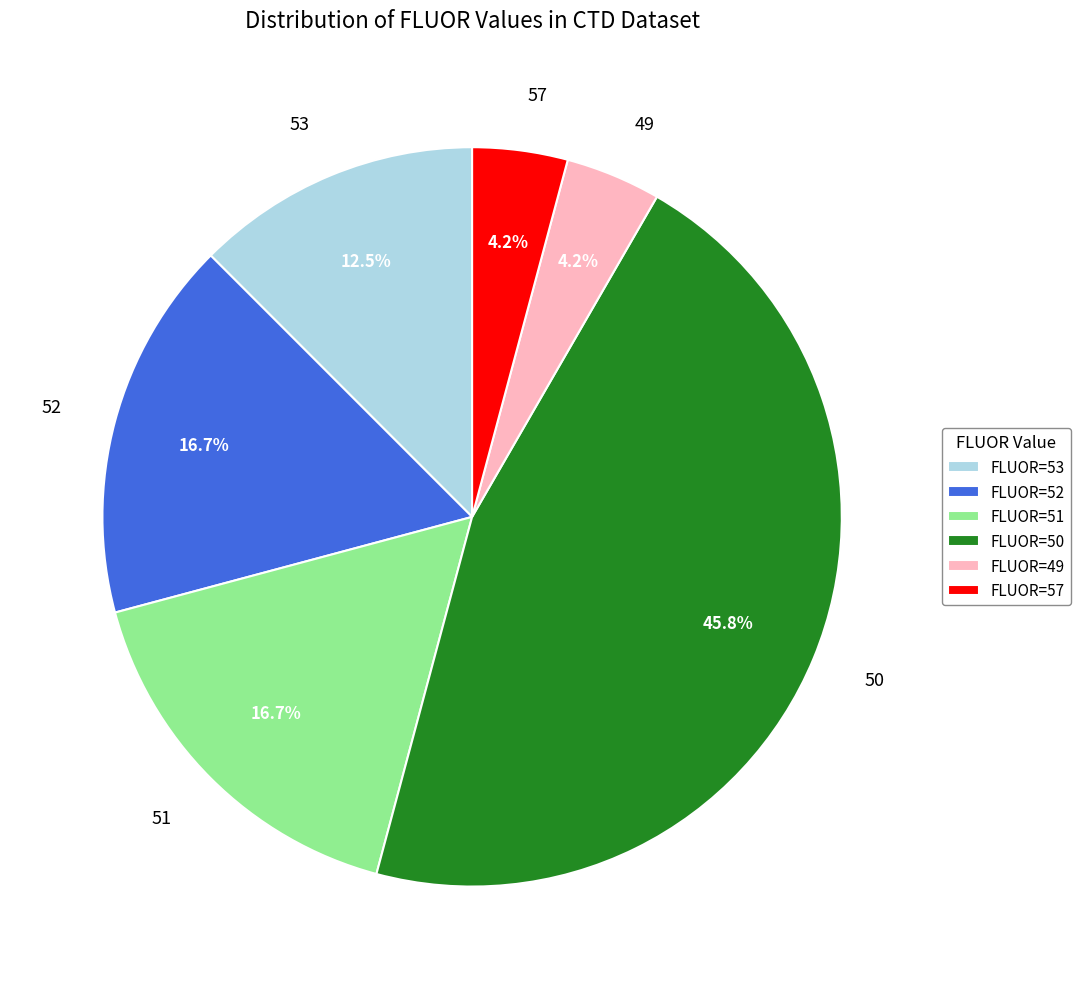

The 50 slice represents 53% of the pie. True or false?

False